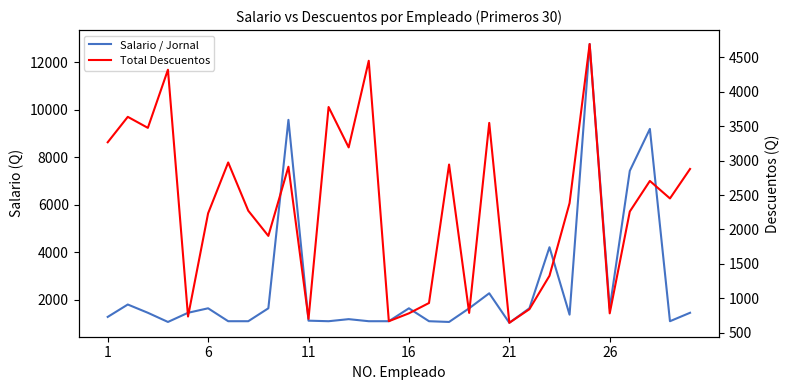

After their last crossing, which series has the higher values: Salario / Jornal or Total Descuentos?

Total Descuentos